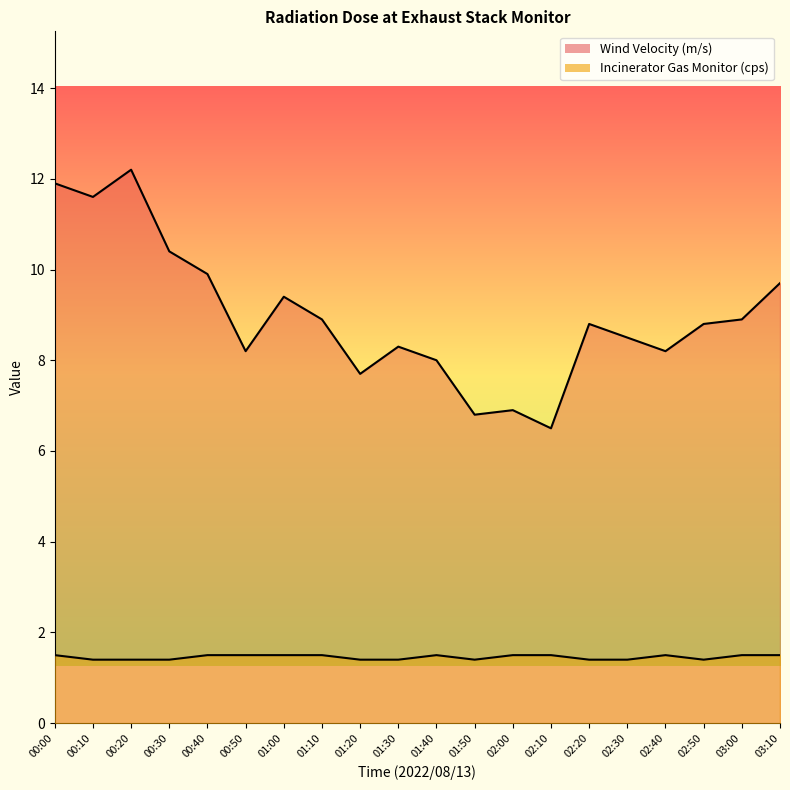

What is the sum of the Incinerator Gas Monitor (cps) values at 02:10 and 00:40?

3.0